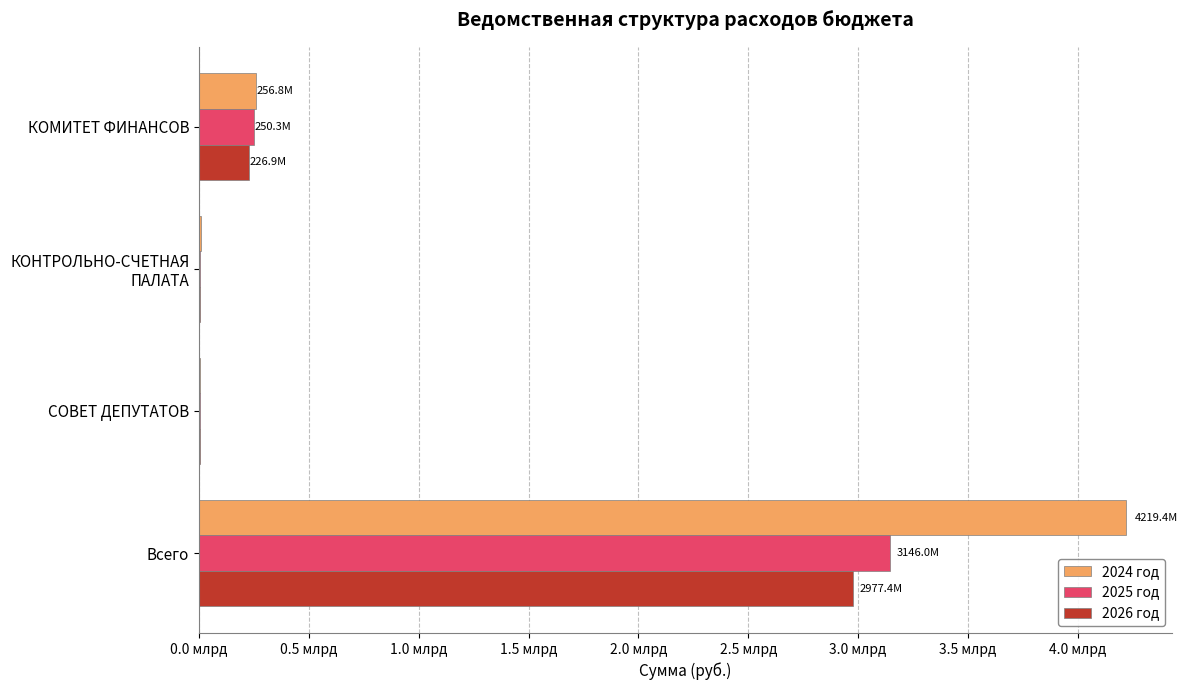

What are all the series names shown in the legend?

2024 год, 2025 год, 2026 год